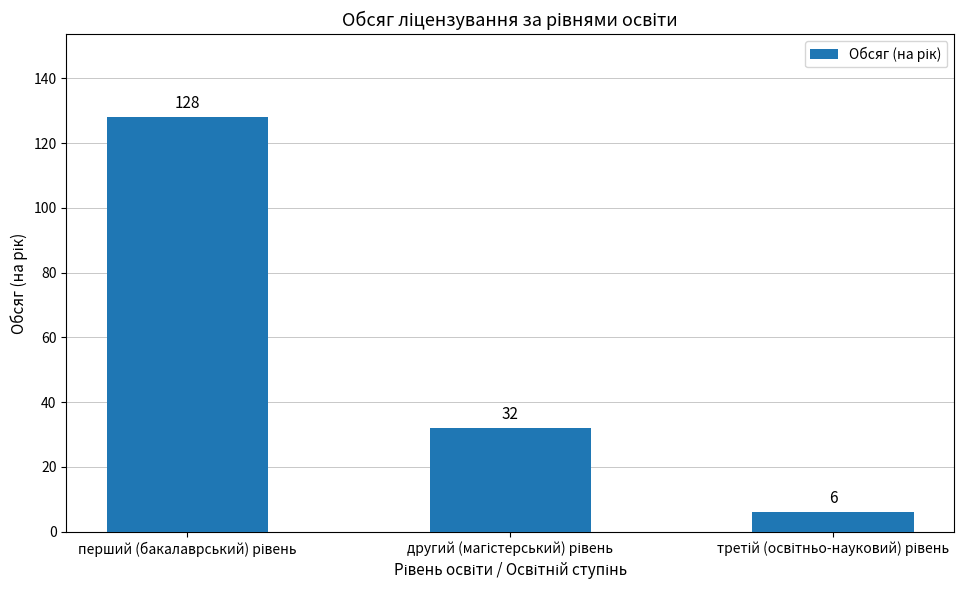

What is the difference between the second highest and minimum values?

26